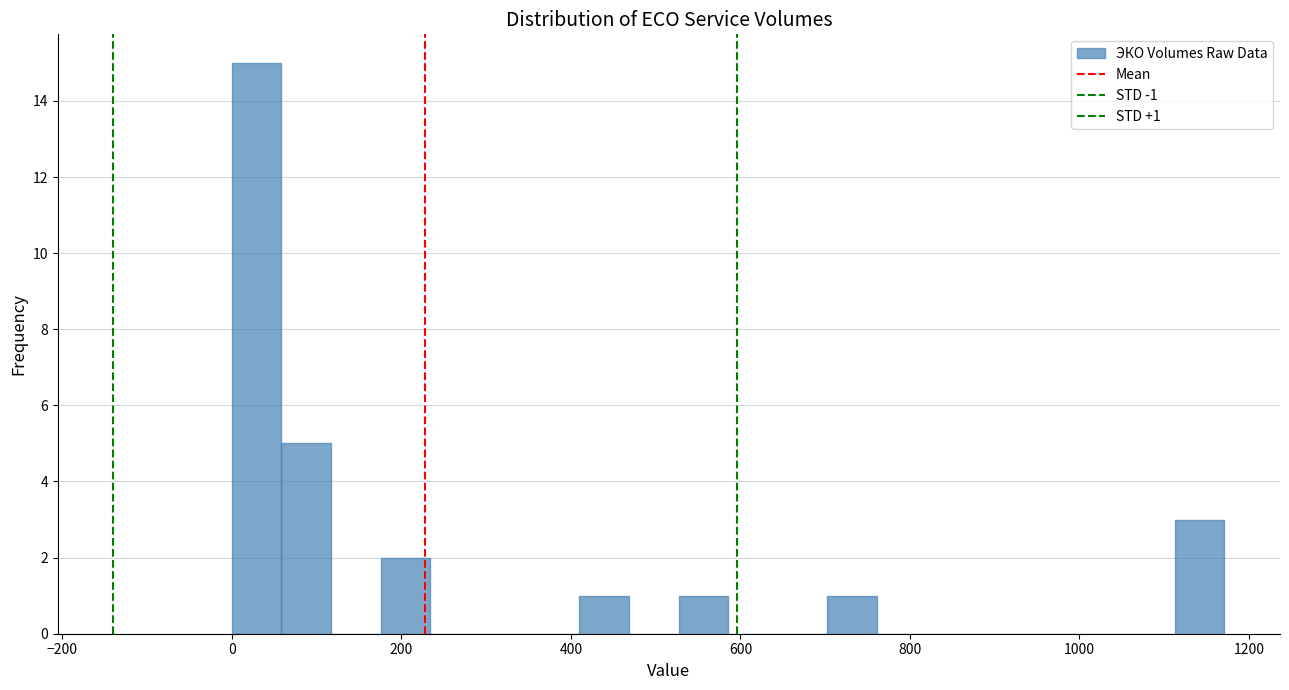

Read against the x-axis, roughly where is the centre of the tallest bar?

20